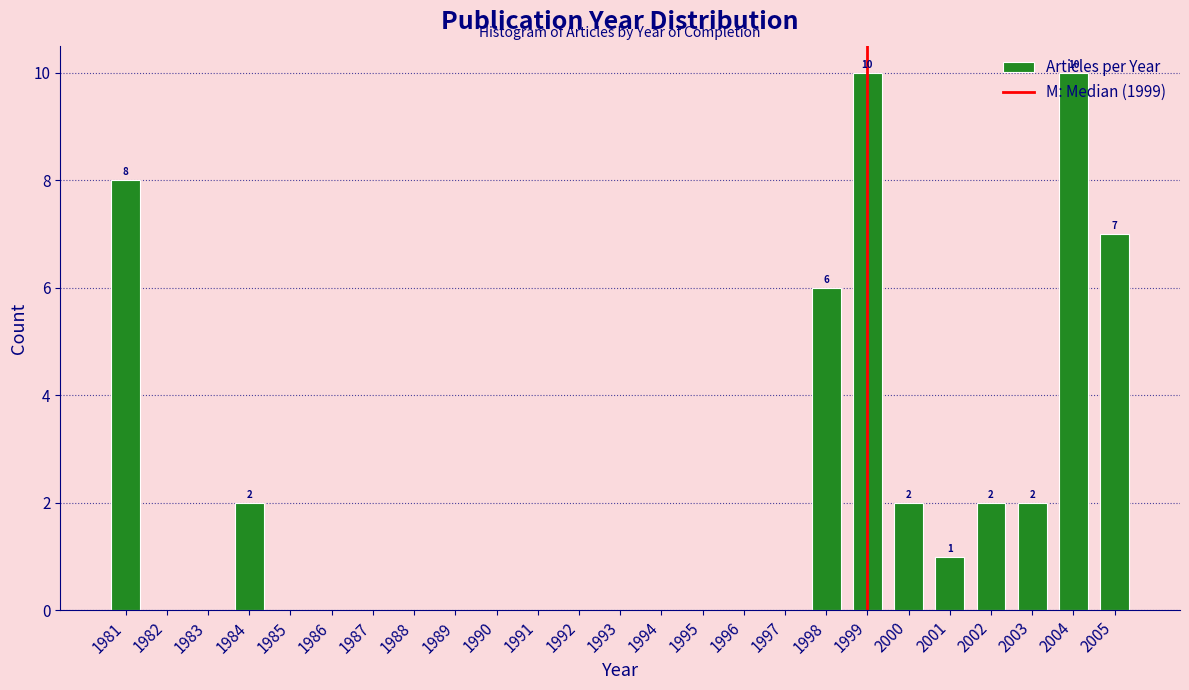

What is the change in value from 1992 to 2002?

+2